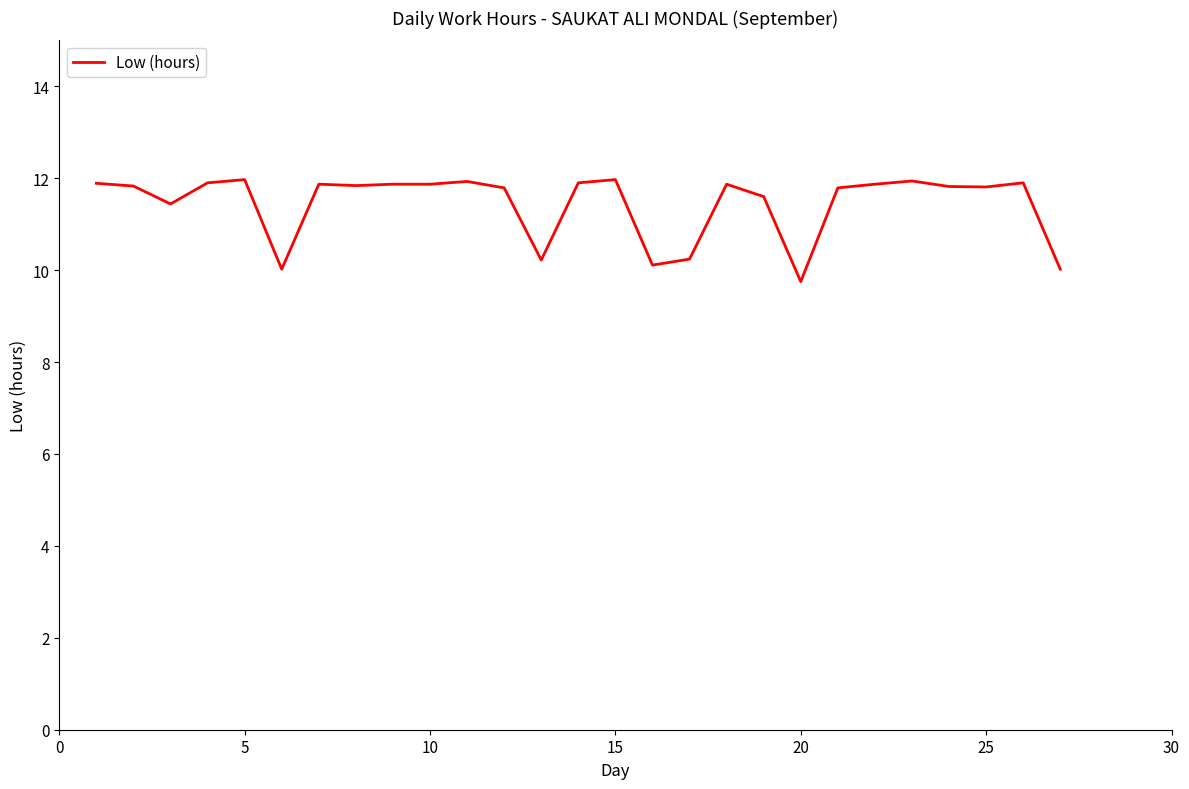

What is the maximum value shown in the chart?

12.0